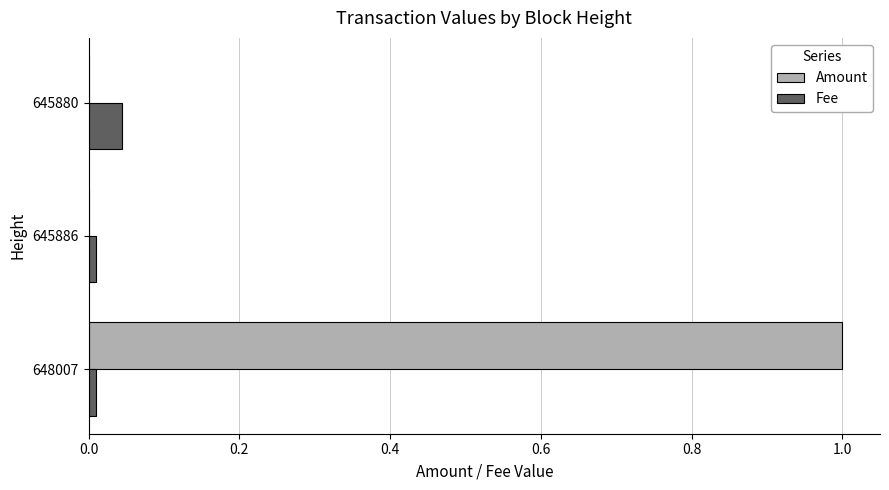

How many distinct data groups are displayed?

2